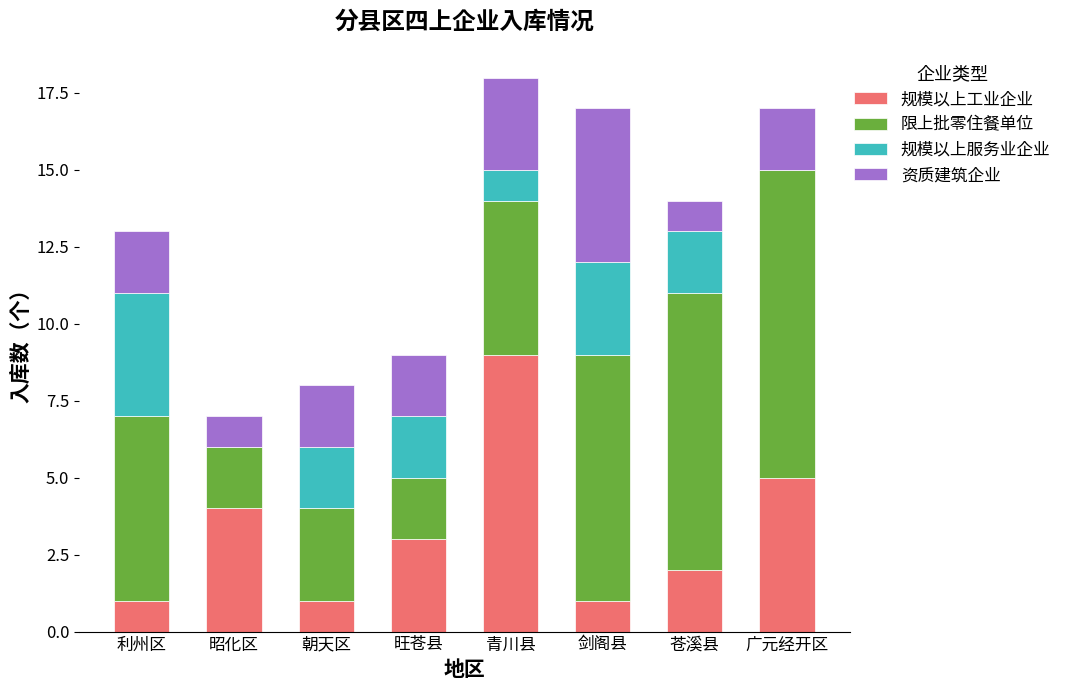

At which category is the sum across all series the highest?

青川县